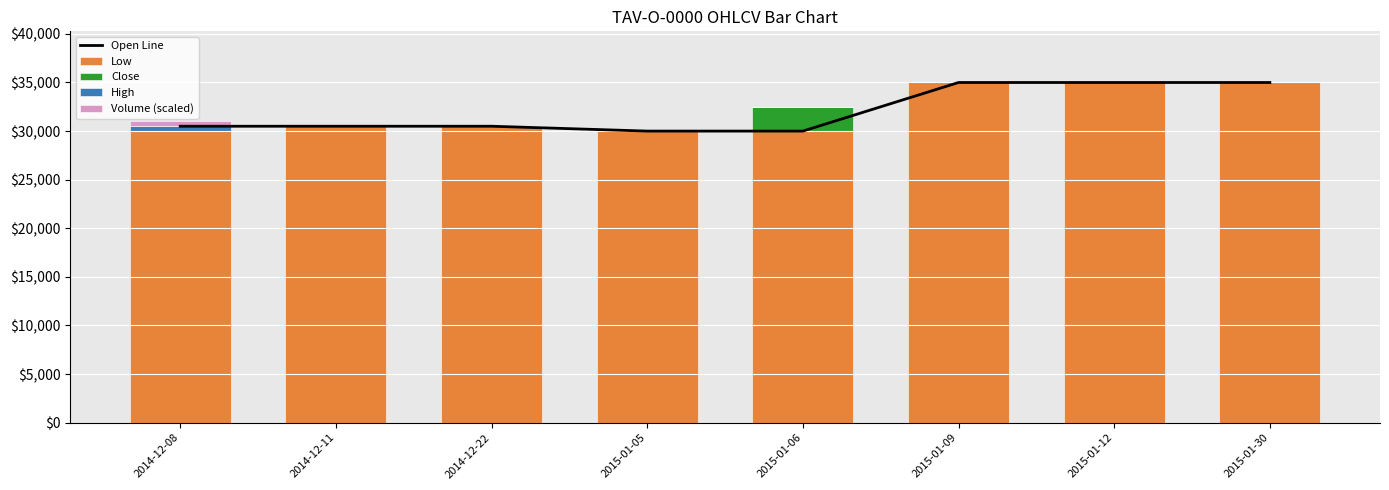

What is the sum of all Open Line values?

256500.0